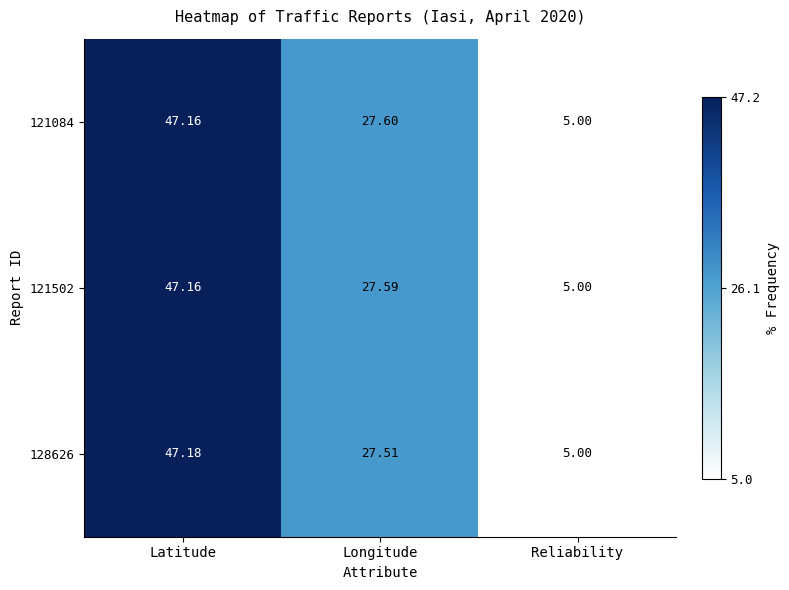

Between Latitude and Reliability, which series saw the biggest shift?

128626